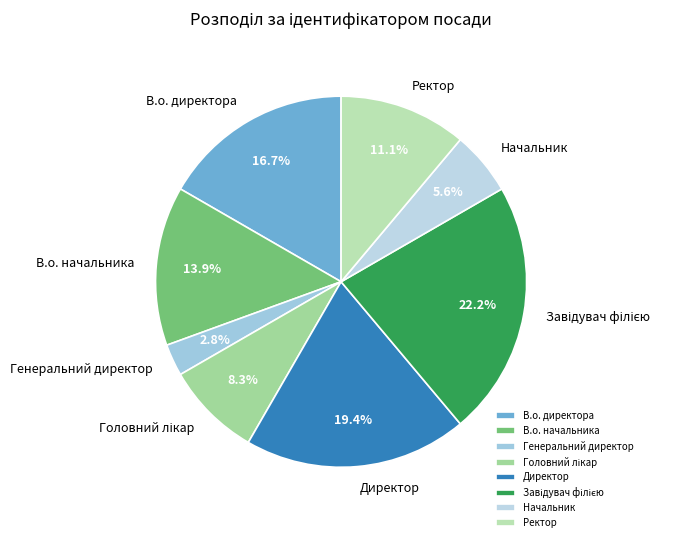

True or false: Генеральний директор accounts for 3% of the total.

True